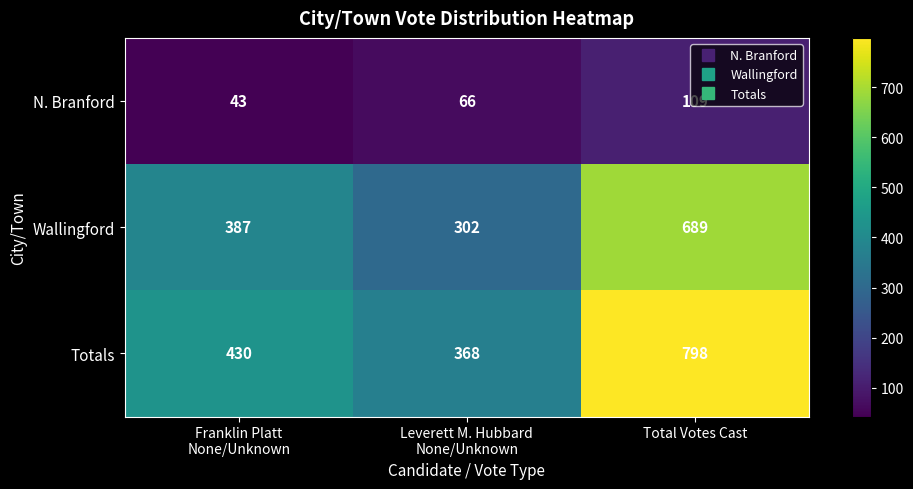

Is it true that N. Branford equals 52 at Total Votes Cast?

False